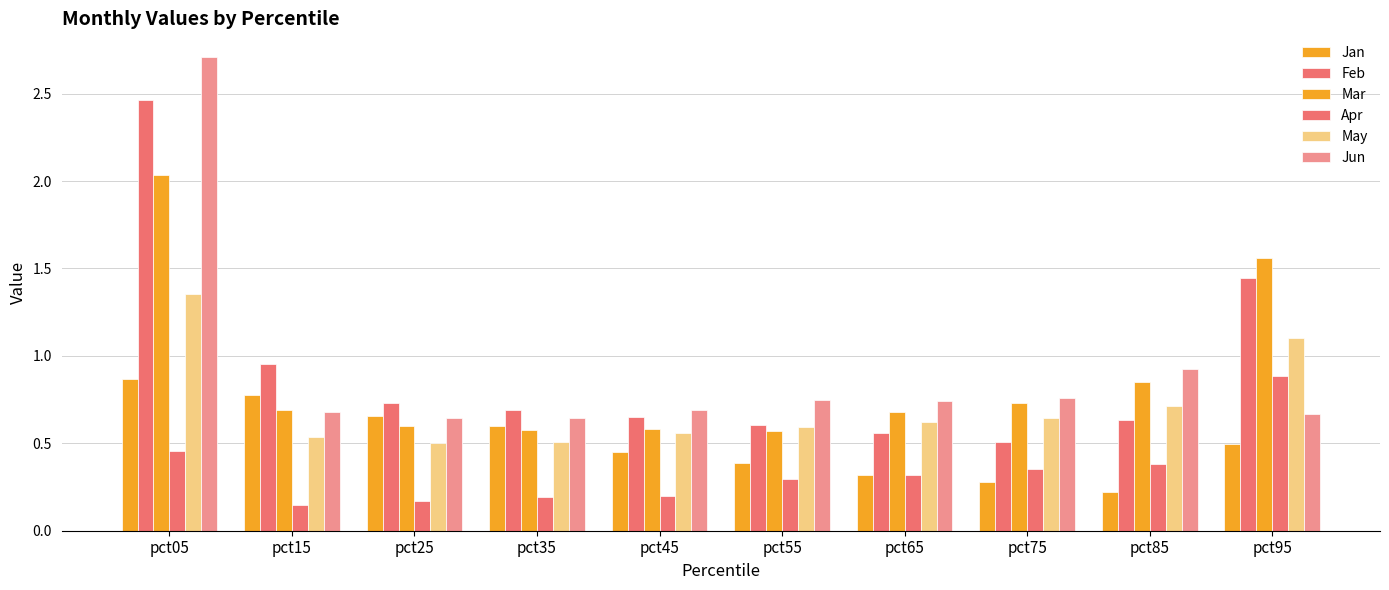

What is the total value across all series at pct75?

3.3